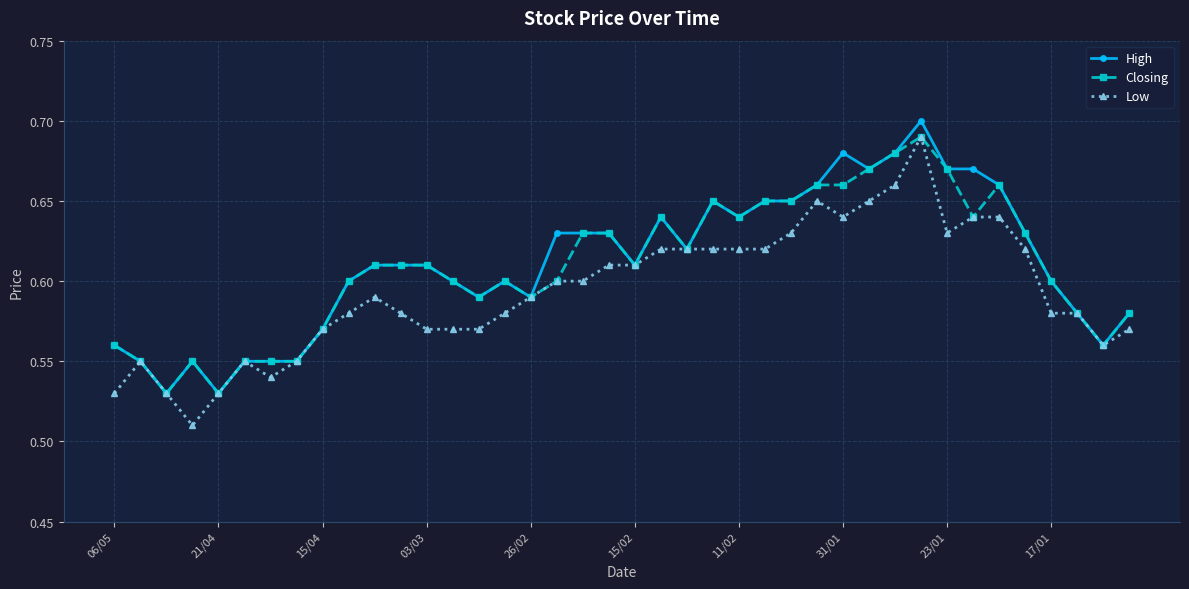

How many Closing values are between 0 and 1?

40